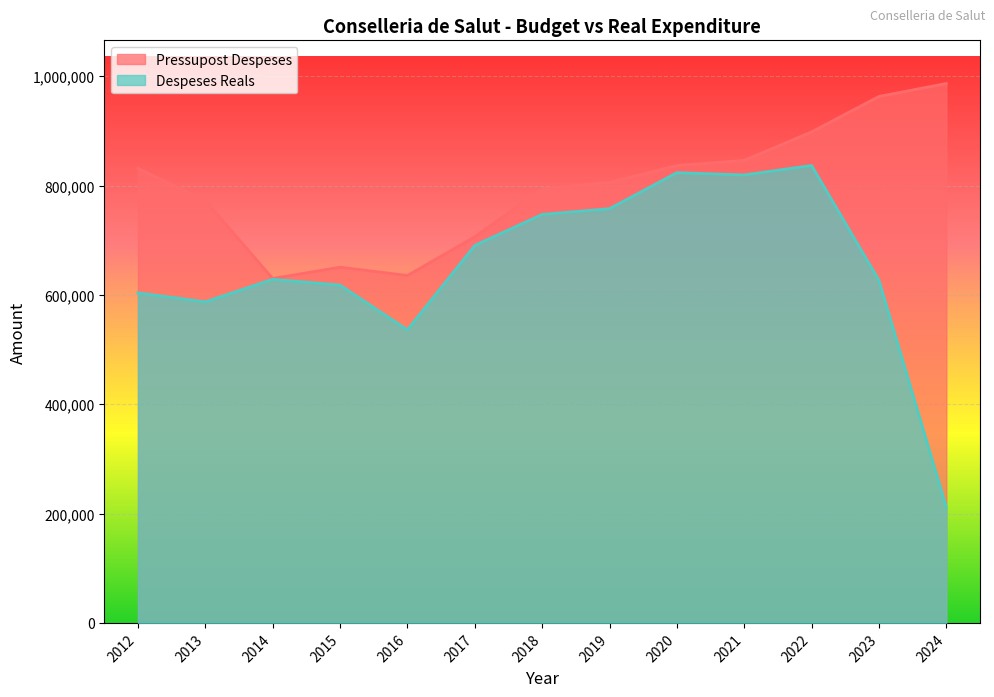

How many lines are shown in the chart?

2